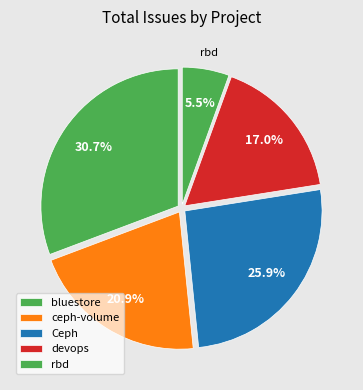

Is there any slice that represents more than half of the pie?

No